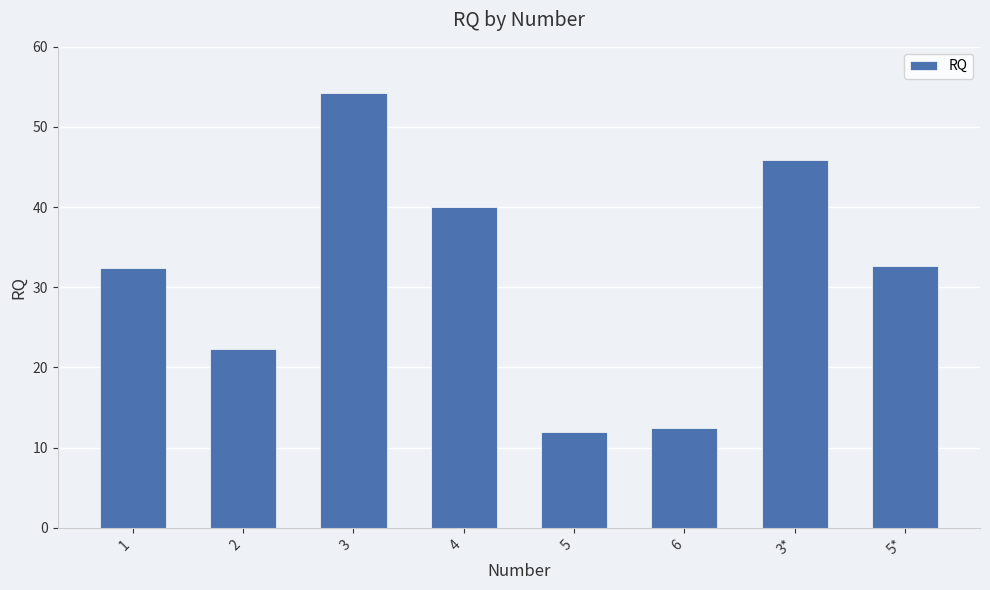

How many data points are above 32?

5